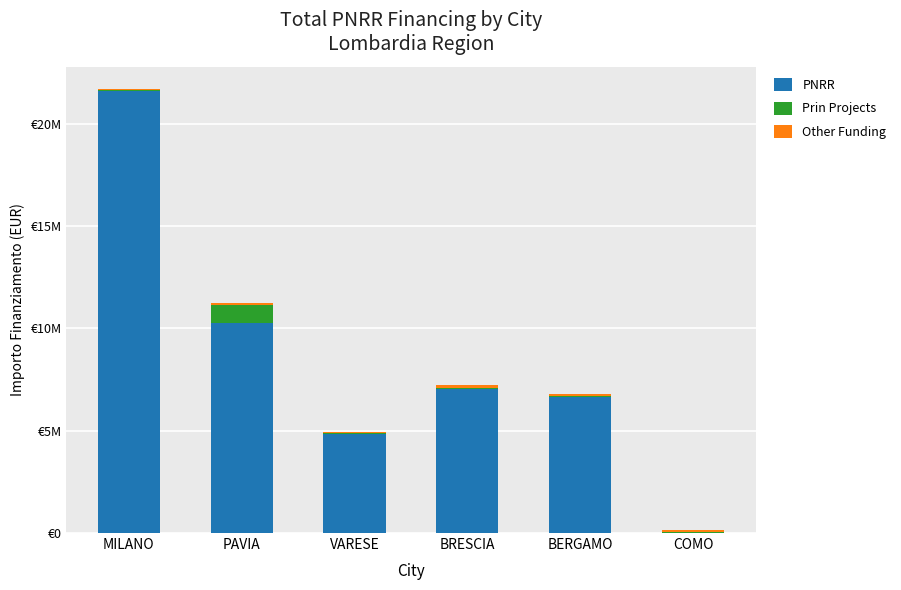

Does the chart contain stacked bars?

Yes